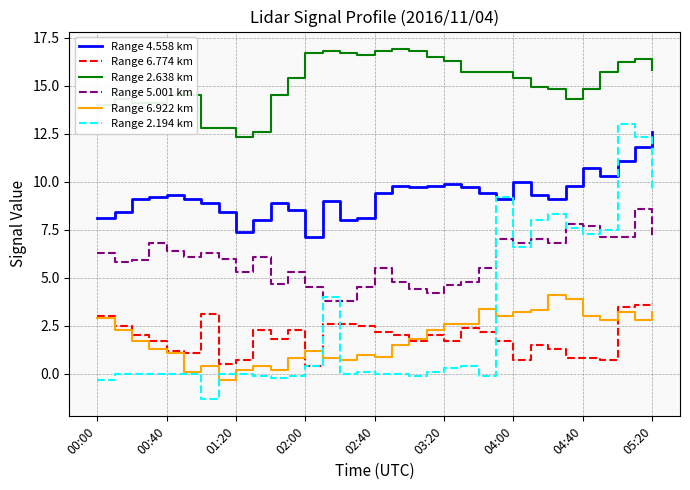

What is the average value of the Range 2.194 km series?

2.8